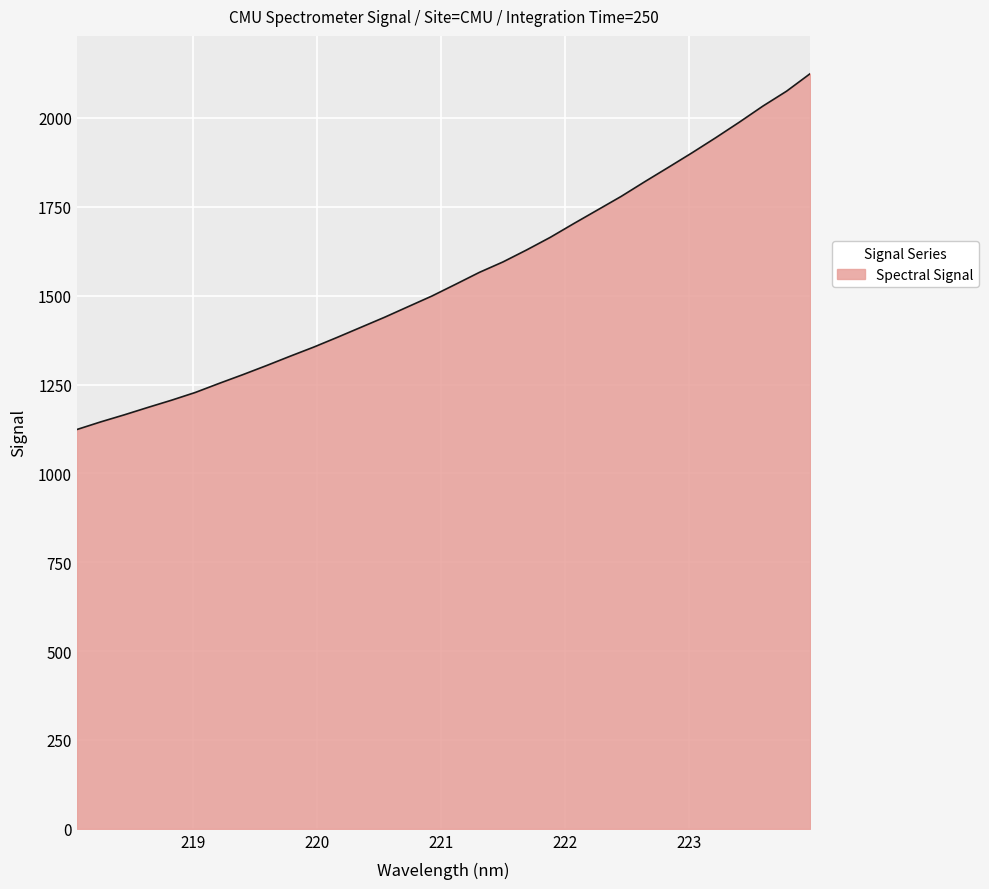

What is the greatest value displayed?

2124.7